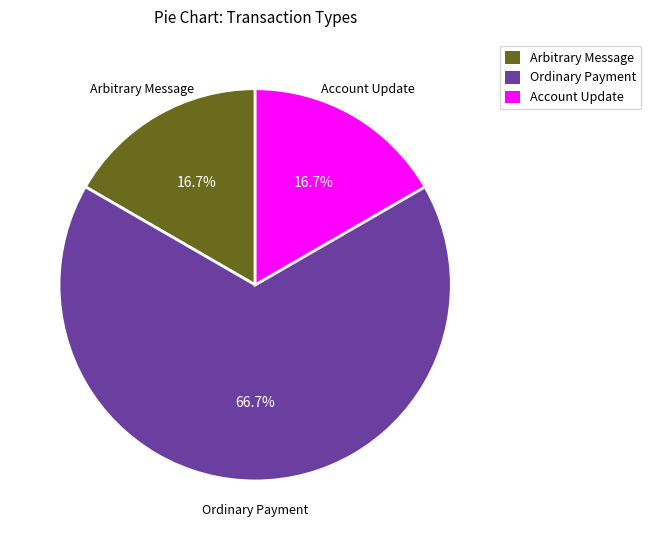

Does any single category account for the majority?

Yes